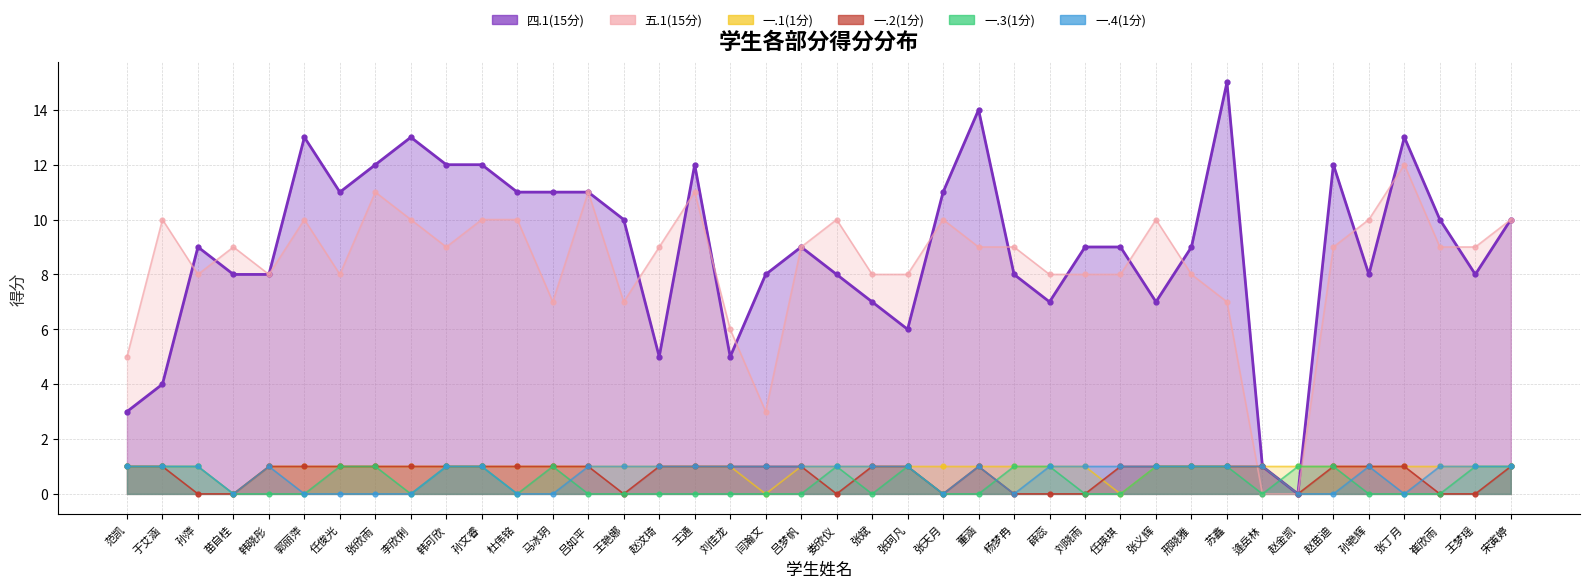

True or false: 一.1(1分) and 一.3(1分) intersect in this chart.

False